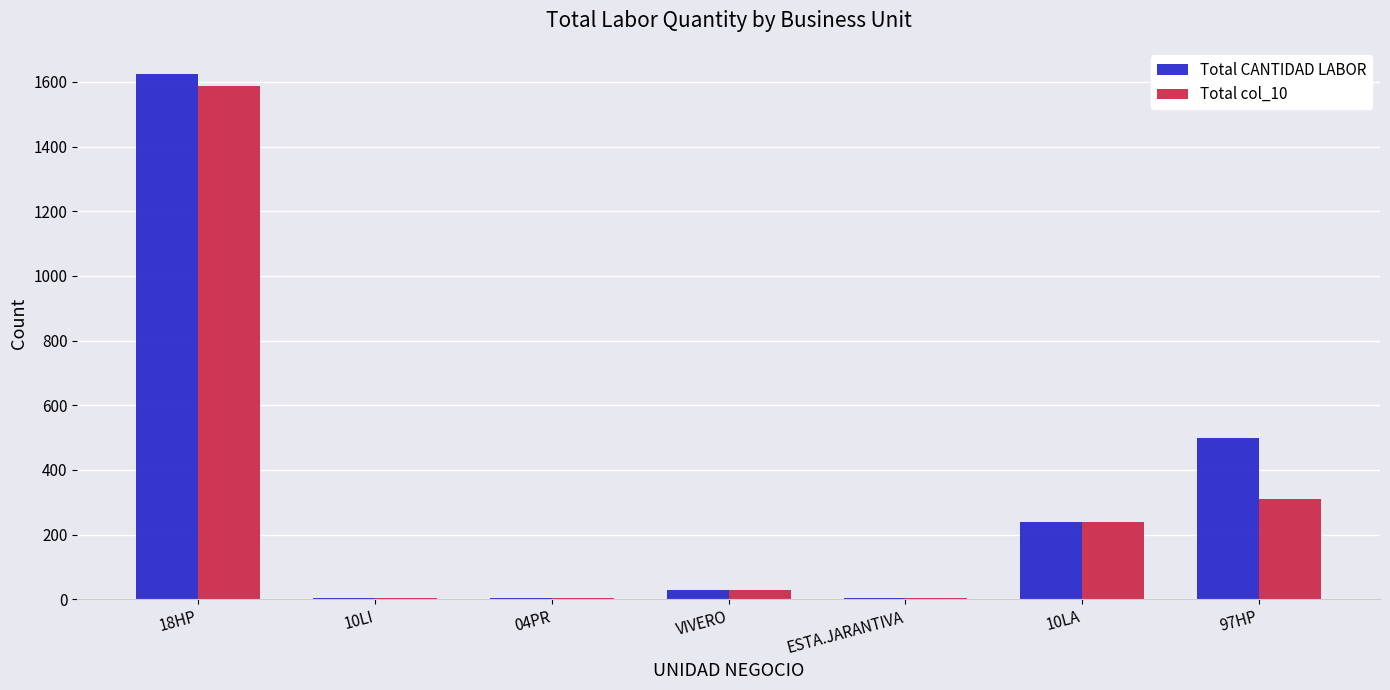

At which category is the sum across all series the highest?

18HP